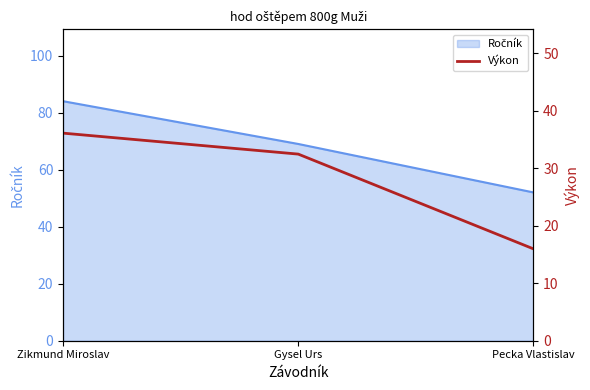

The value at Pecka Vlastislav is 16.0. True or false?

True